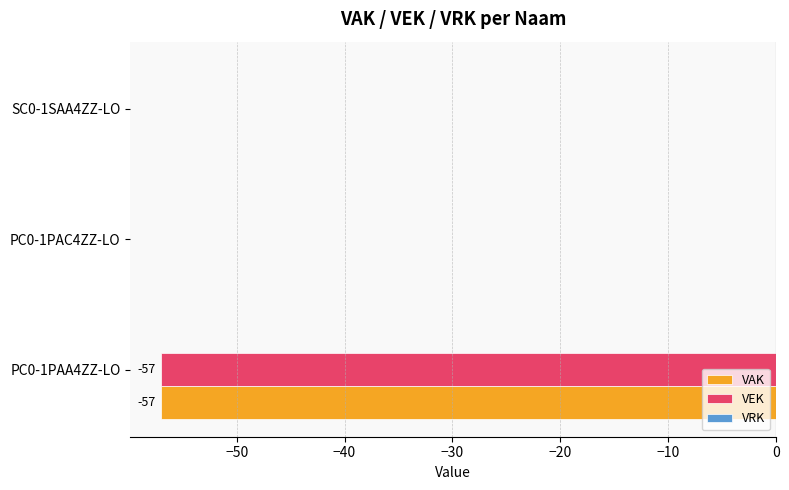

What is the sum of all VEK values?

-57